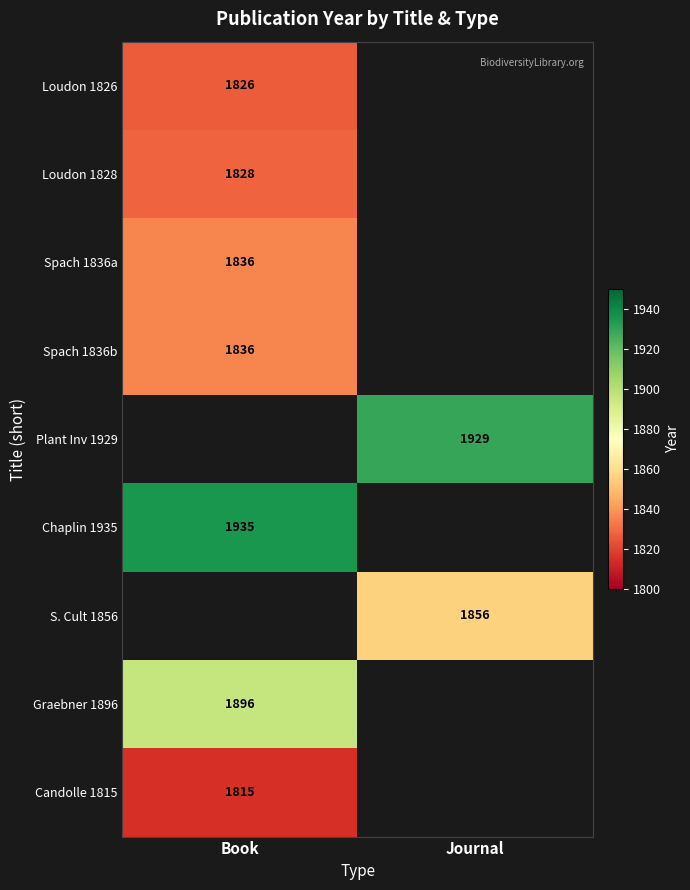

Is it true that Graebner 1896 equals 3102 at Book?

False